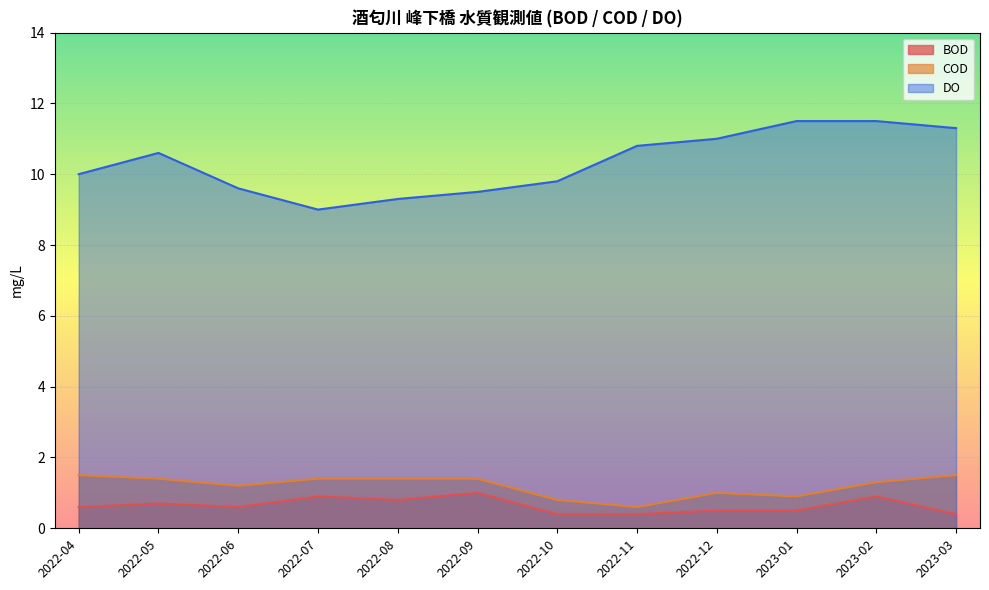

True or false: DO has more than 2 points higher than both neighbors.

False